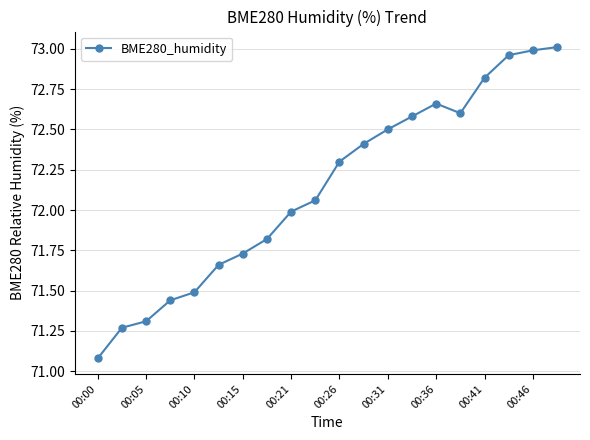

How many series are shown in this chart?

1